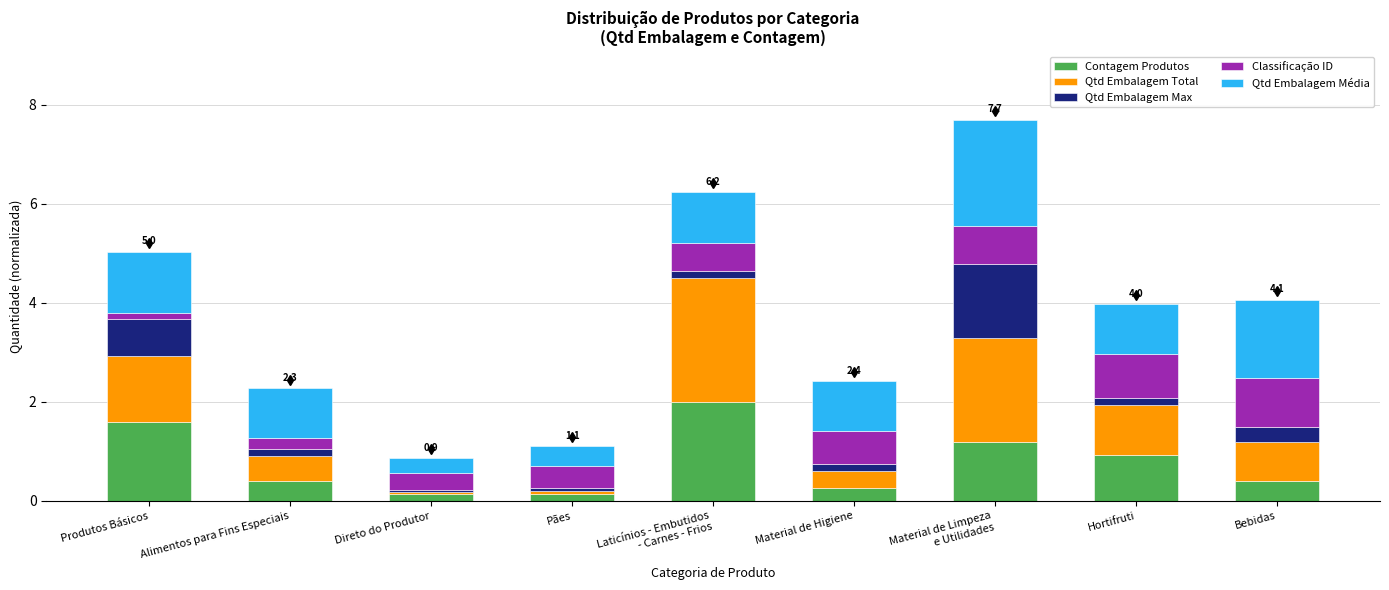

What is the highest value of the Contagem Produtos series?

2.0